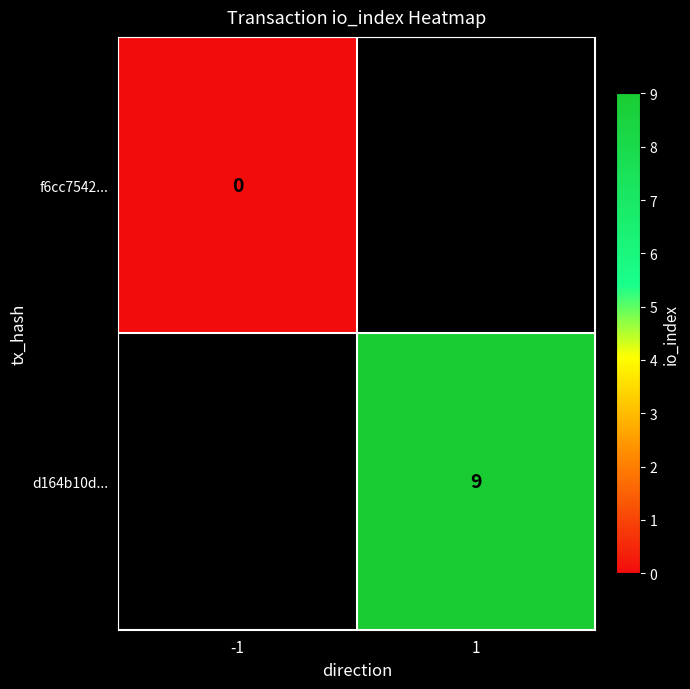

List the labels in order of d164b10d... value, largest first.

-1, 1